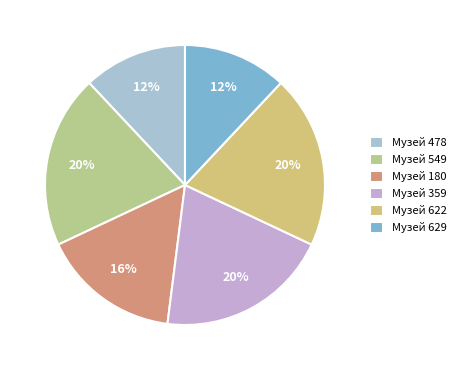

How many segments does this pie chart have?

6